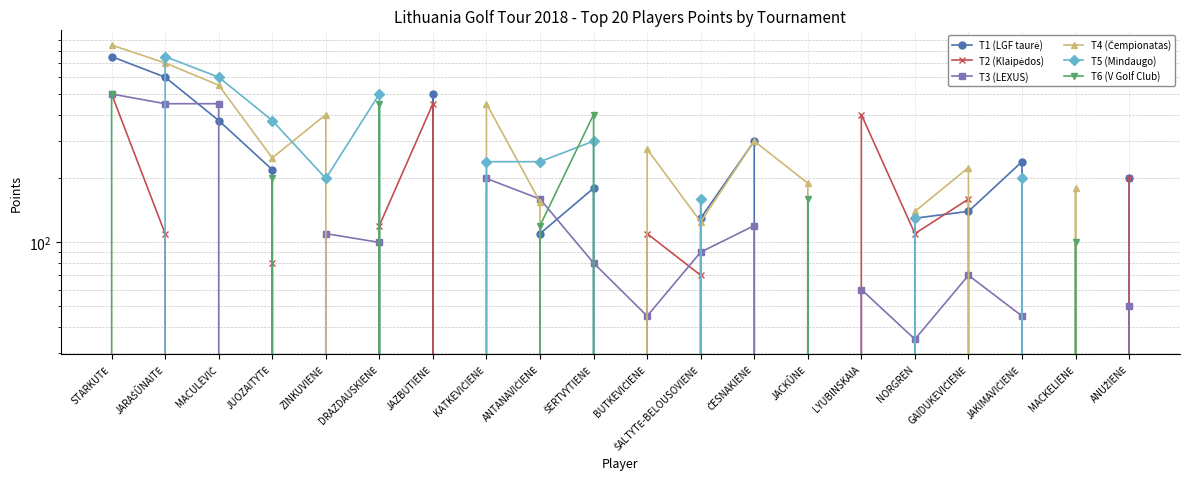

In T2 (Klaipėdos), how many points are higher than both neighbors (excluding endpoints)?

5